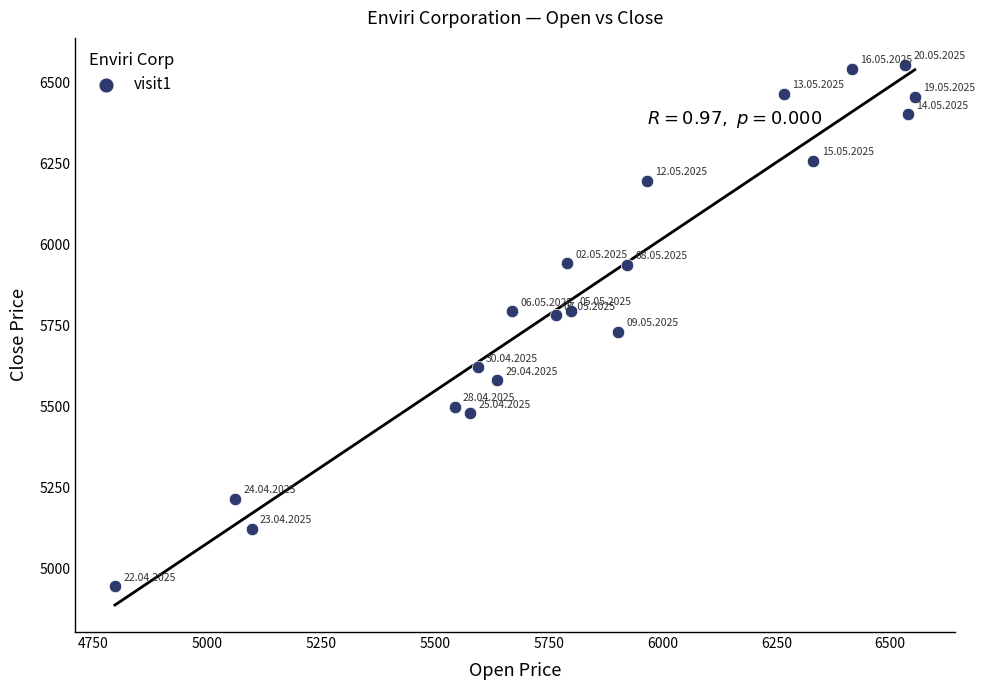

What is the range of Y values (max minus min)?

1611